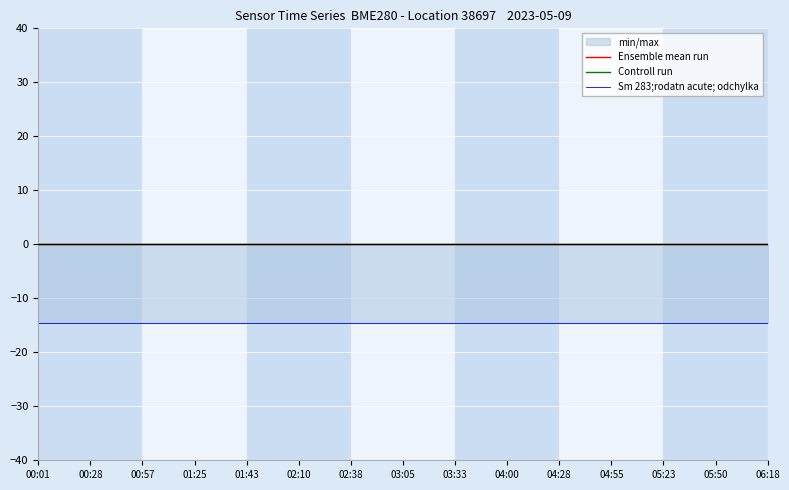

What position from the right is 04:55?

4